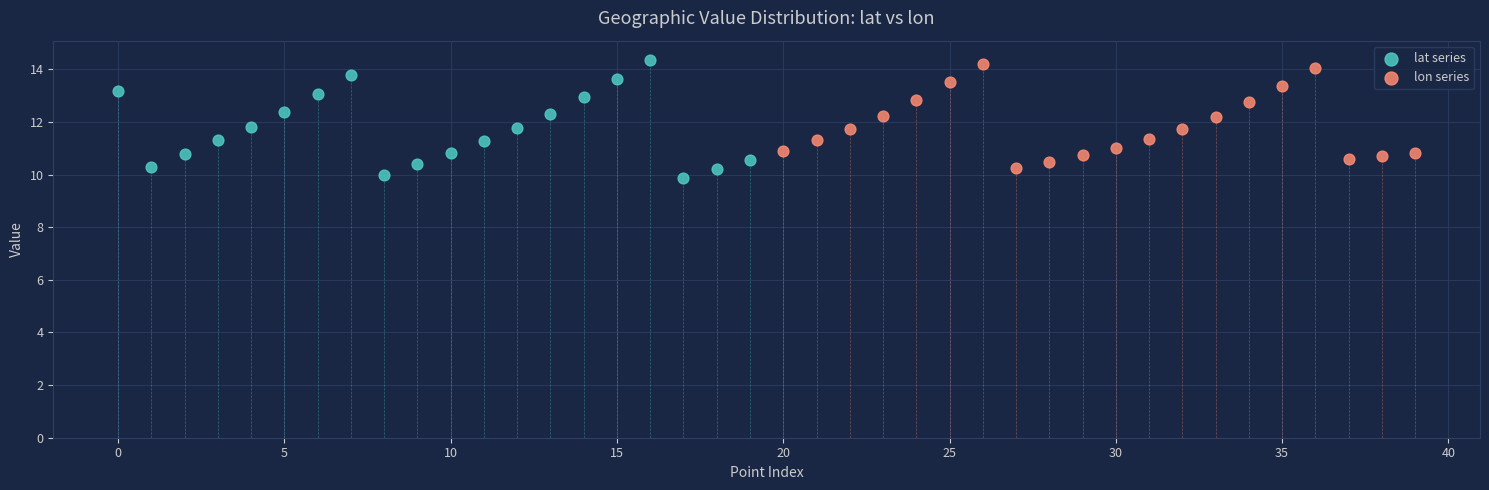

Which series has the widest spread of Y values?

lat series